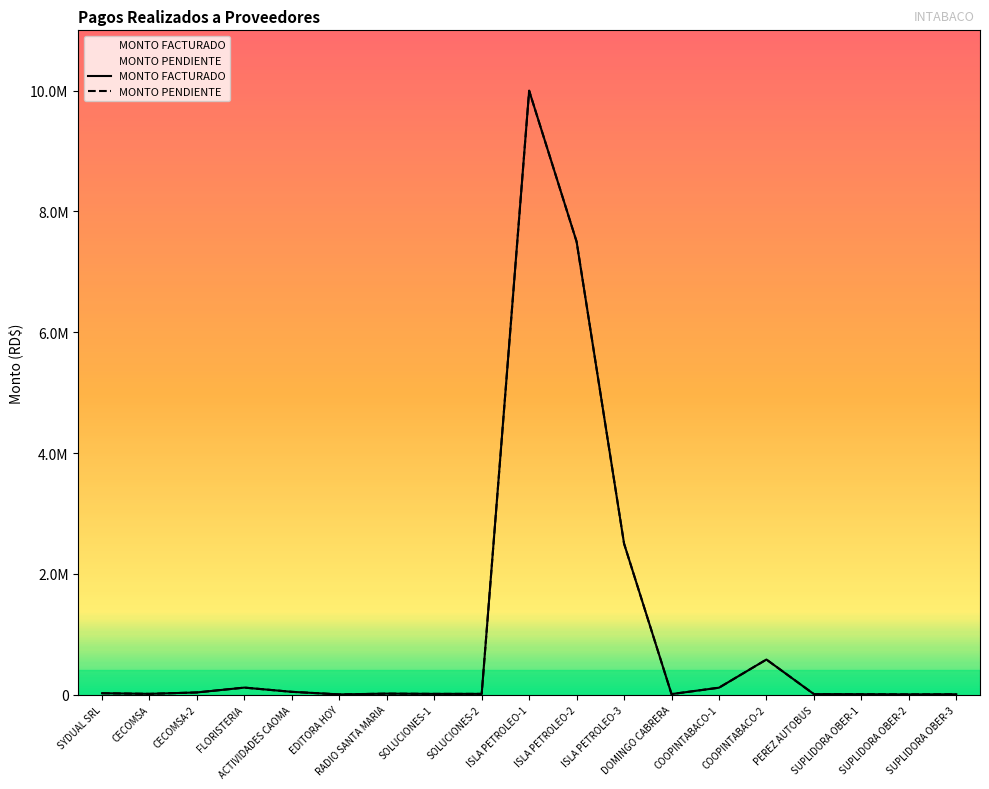

True or false: MONTO FACTURADO and MONTO PENDIENTE intersect in this chart.

False